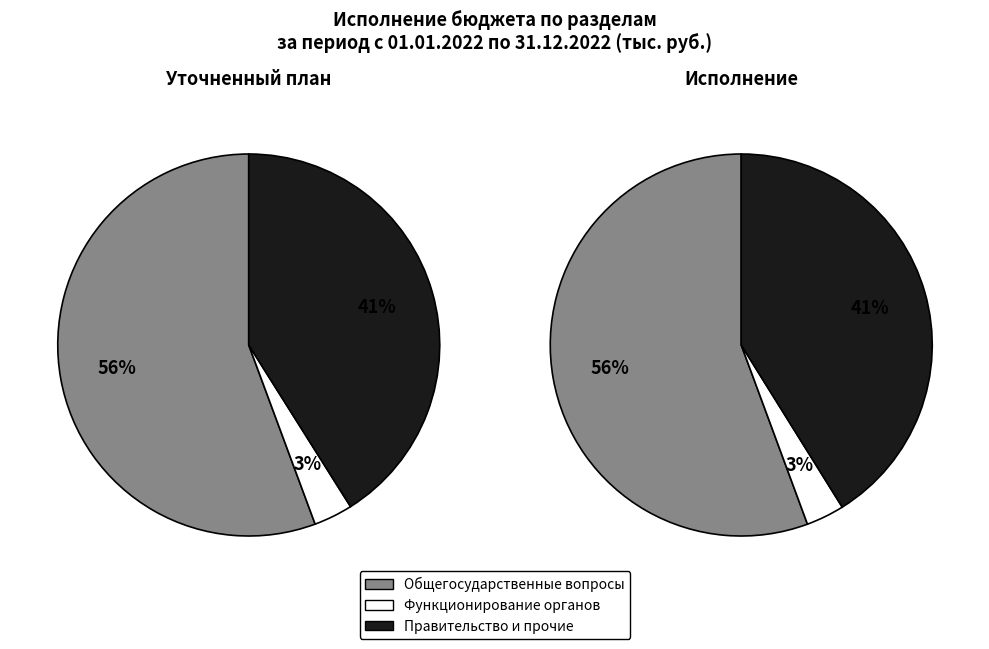

Is it true that Функционирование высшего должностного лица is 1% of the pie?

False